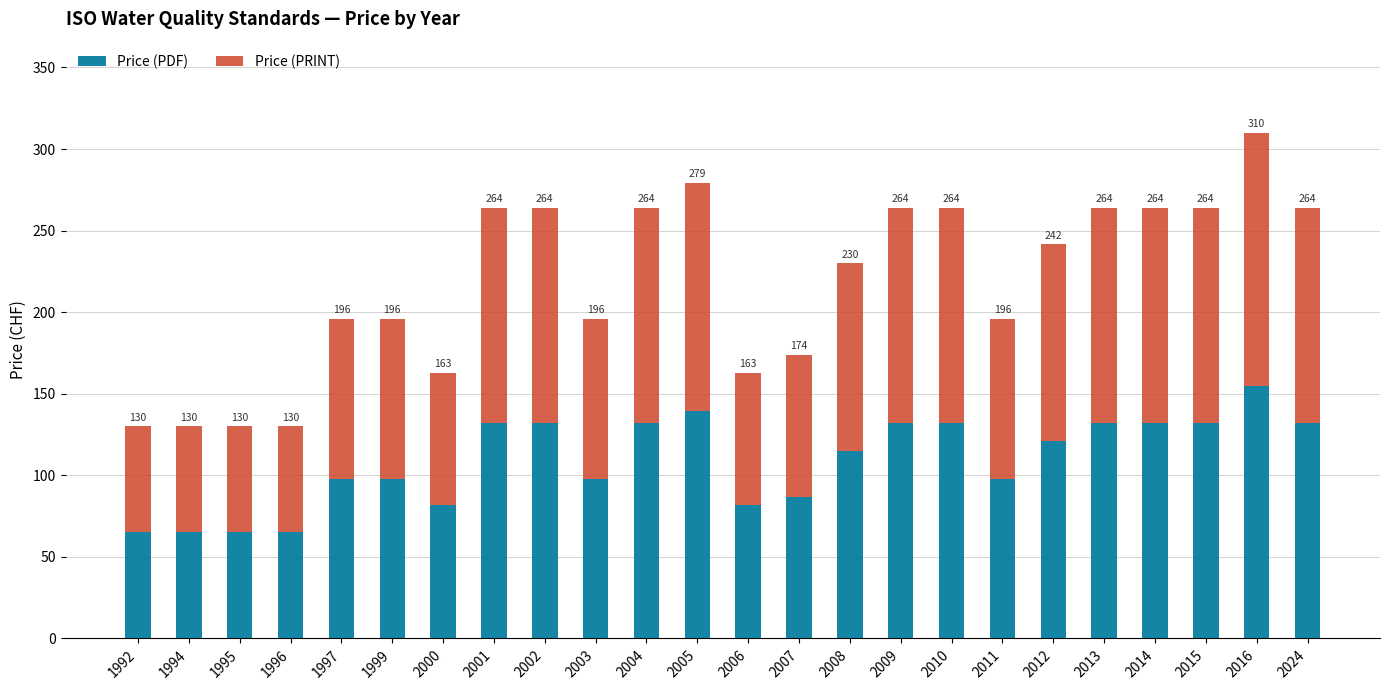

What is the total value across all series at 1994?

130.0